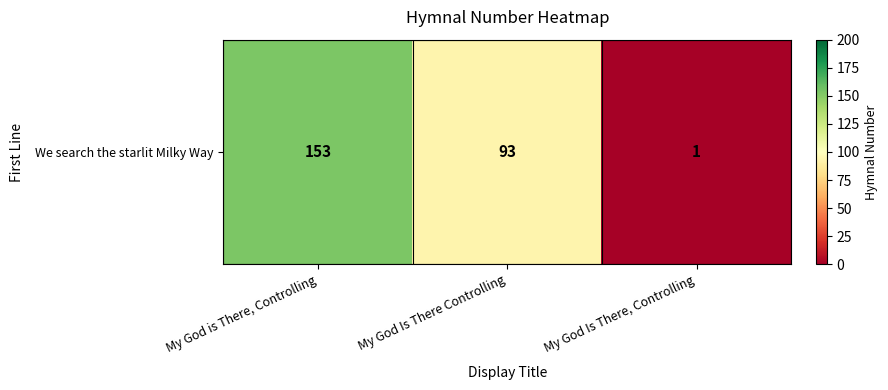

Which category has the lowest value across all series?

My God Is There, Controlling